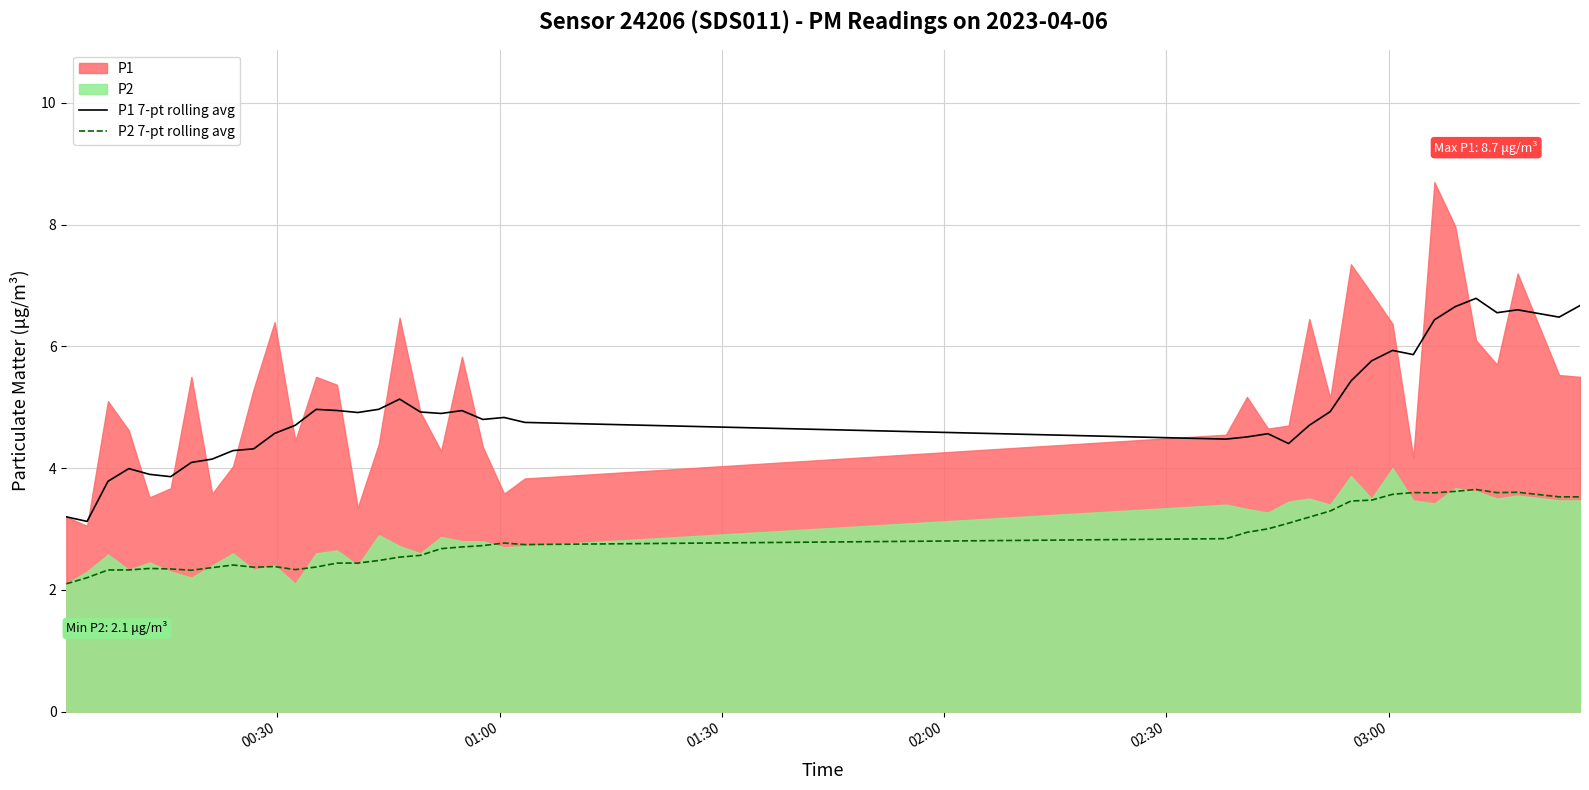

What is the value of the P2 7-pt rolling avg point at the 30th from the left?

3.5